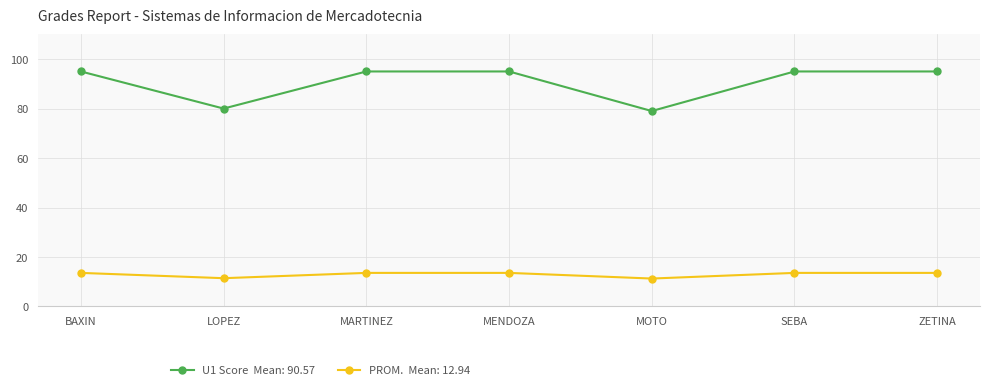

What is the total value across all series at MOTO?

90.3